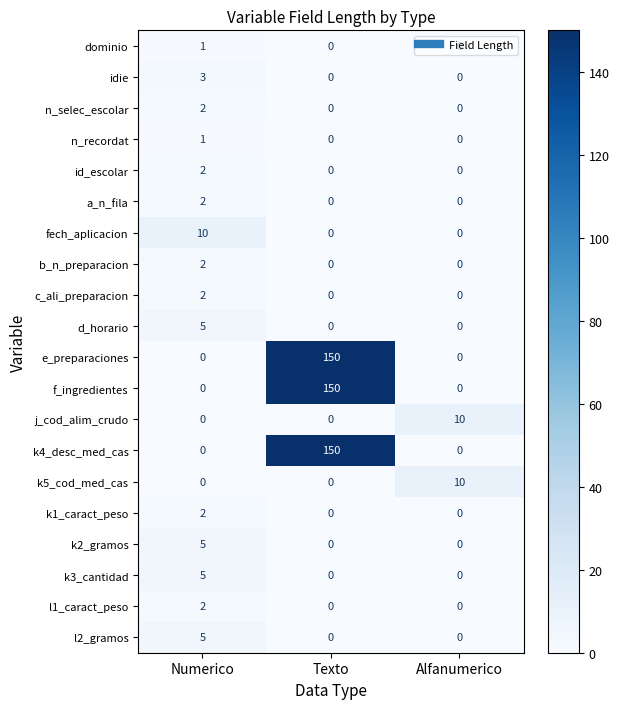

How many data points does each series have?

3